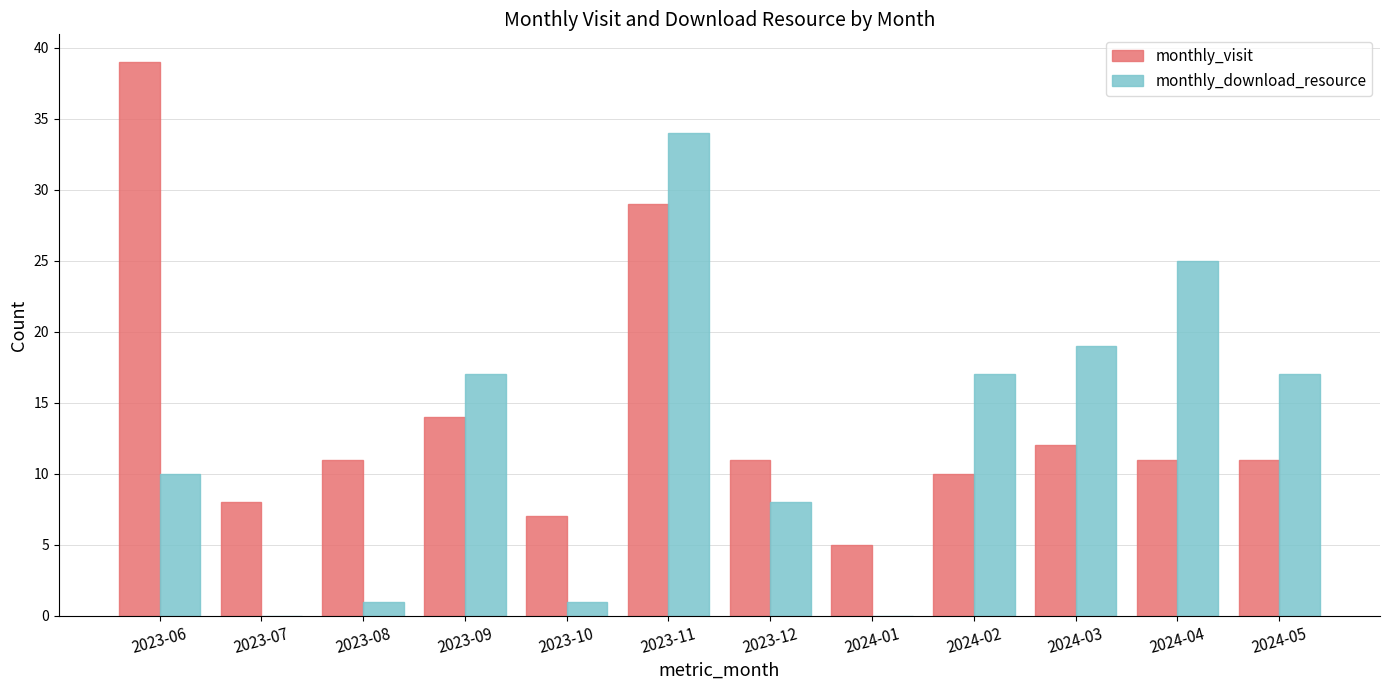

Read the monthly_visit value at 2023-12.

11